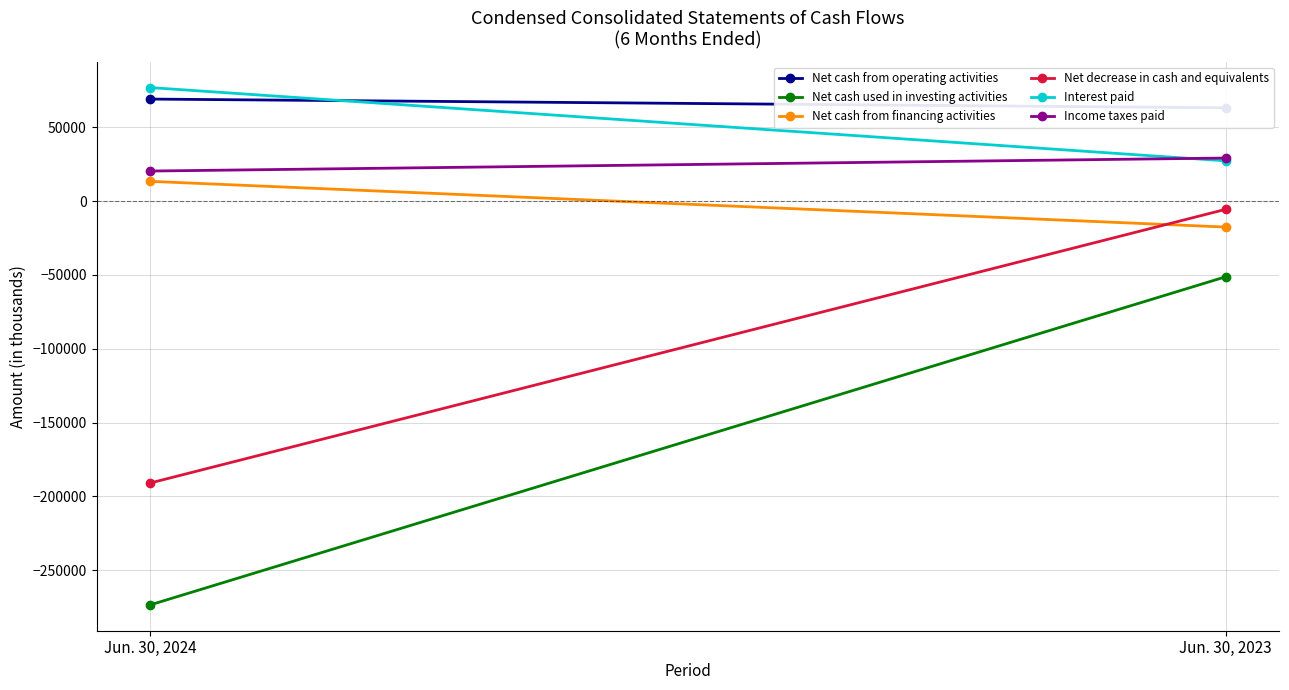

What is the average value of the Interest paid series?

52096